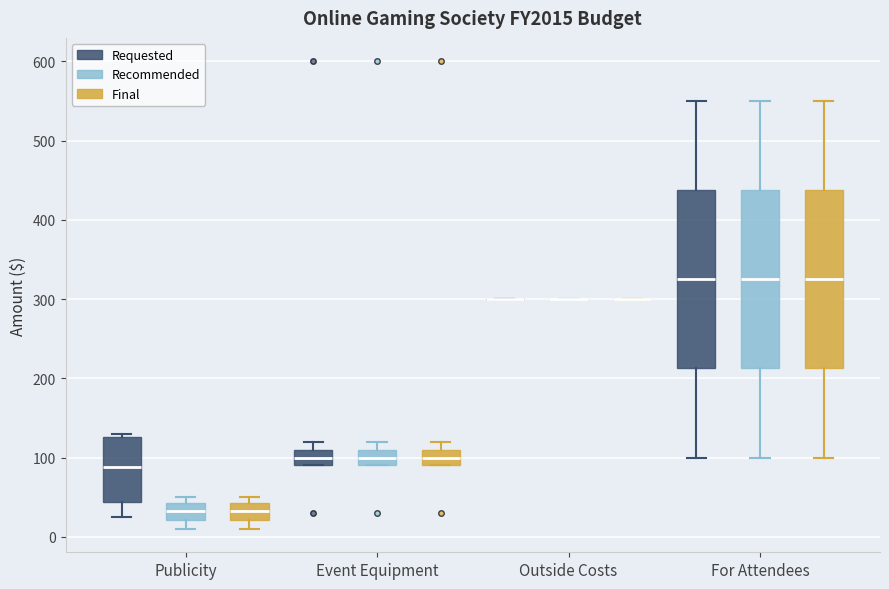

Reading left to right, read every box against the y-axis: the position of its median line, the range the box covers, and the ends of its whiskers. The values are not printed on the chart, so give them approximately, as read against the axis.

Publicity (Requested): median 90, box 40 to 130, whiskers 30 to 130 (just above the box's upper edge)
Publicity (Recommended): median 30, box 20 to 40, whiskers 10 to 50
Publicity (Final): median 30, box 20 to 40, whiskers 10 to 50
Event Equipment (Requested): median 100, box 90 to 110, whiskers 90 to 120
Event Equipment (Recommended): median 100, box 90 to 110, whiskers 90 to 120
Event Equipment (Final): median 100, box 90 to 110, whiskers 90 to 120
Outside Costs (Requested): box collapsed to a line at 300, whiskers 300 to 300
Outside Costs (Recommended): box collapsed to a line at 300, whiskers 300 to 300
Outside Costs (Final): box collapsed to a line at 300, whiskers 300 to 300
For Attendees (Requested): median 330, box 210 to 440, whiskers 100 to 550
For Attendees (Recommended): median 330, box 210 to 440, whiskers 100 to 550
For Attendees (Final): median 330, box 210 to 440, whiskers 100 to 550